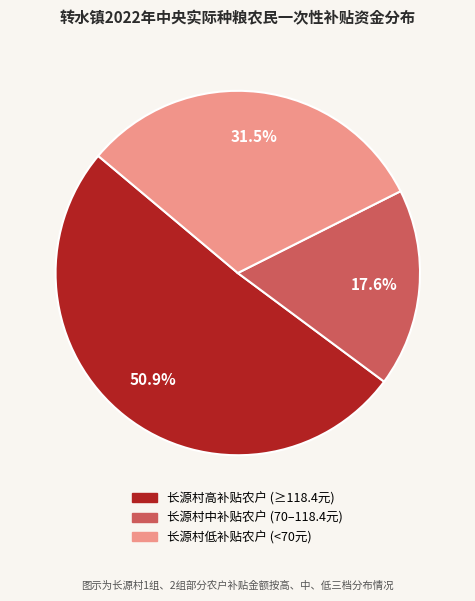

Count the number of slices in the pie.

3